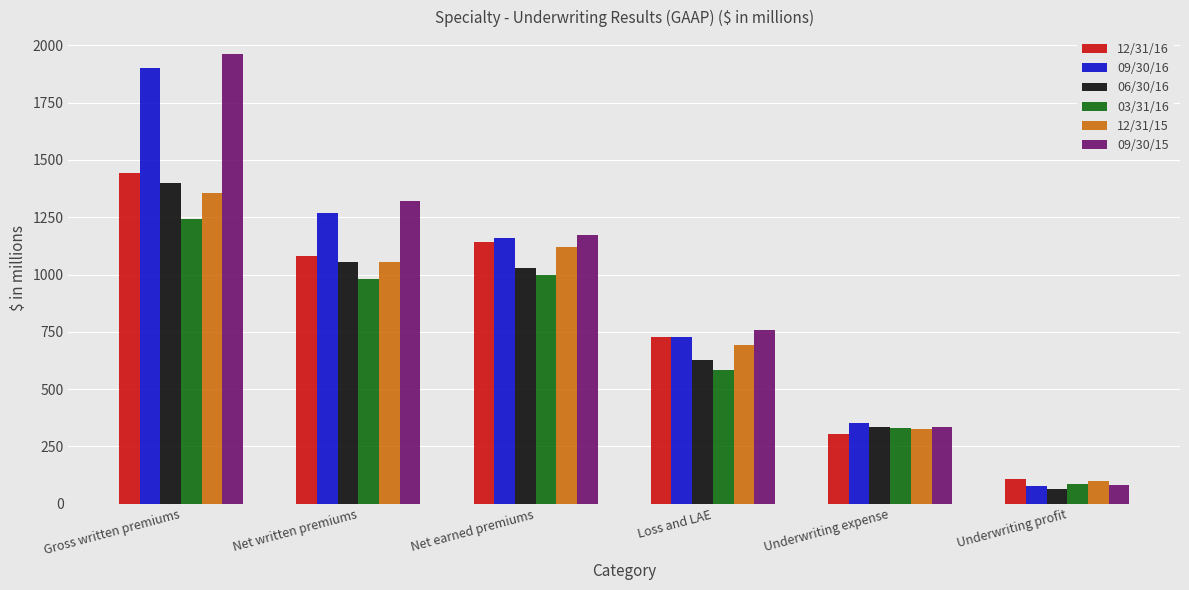

What is the difference between the maximum and minimum values in the 12/31/16 series?

1331